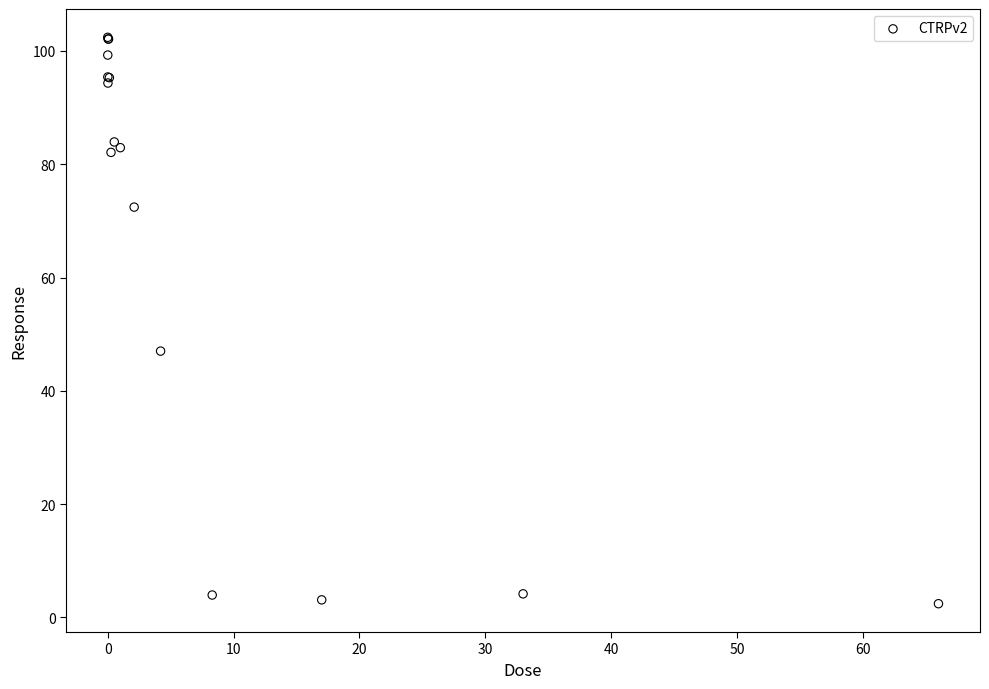

What Y value in the scatter plot is closest to 52?

47.0